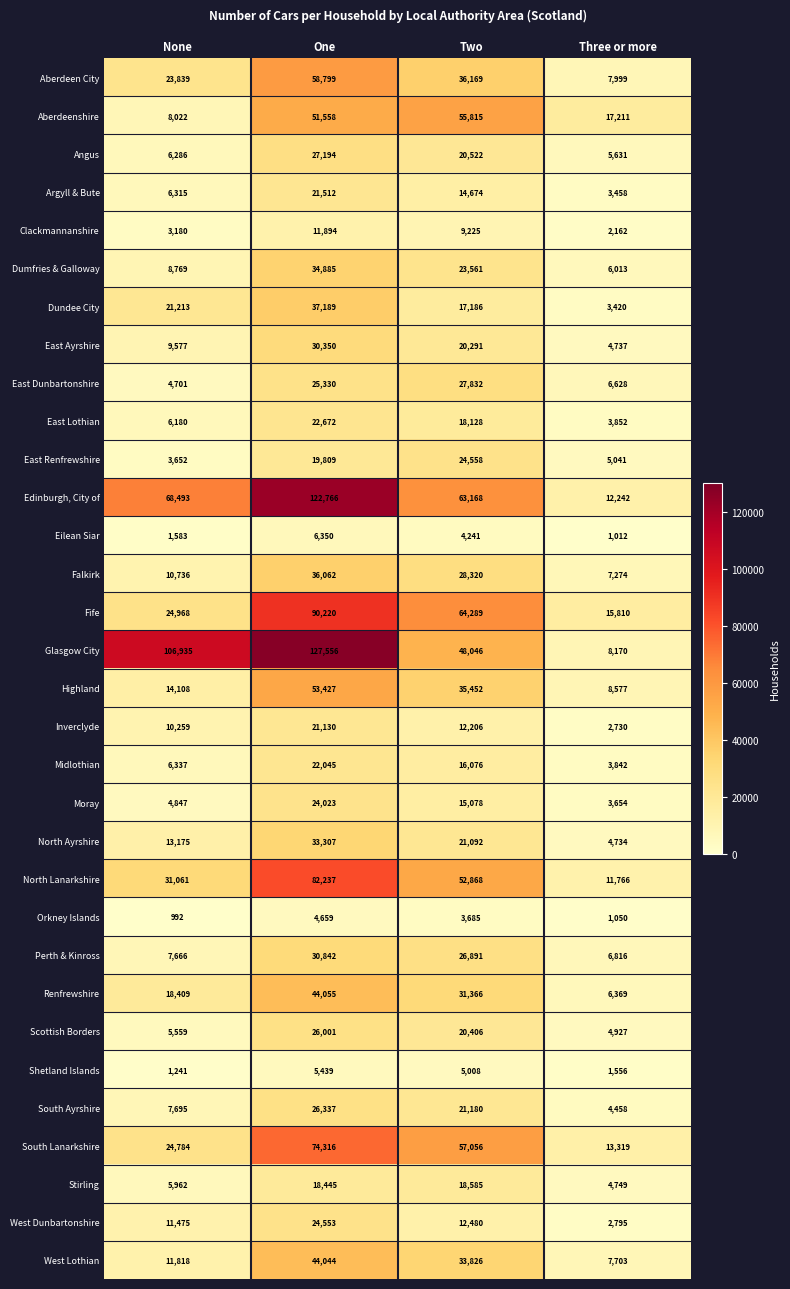

Count the Argyll & Bute values in the range 6315 to 21512.

3